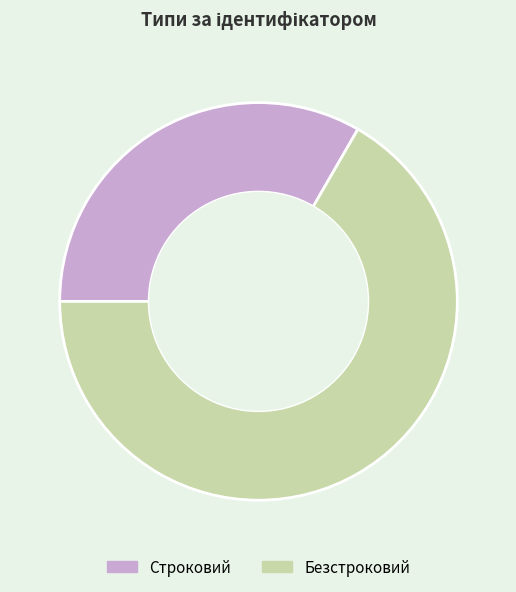

Does Безстроковий represent more than half of the total?

Yes